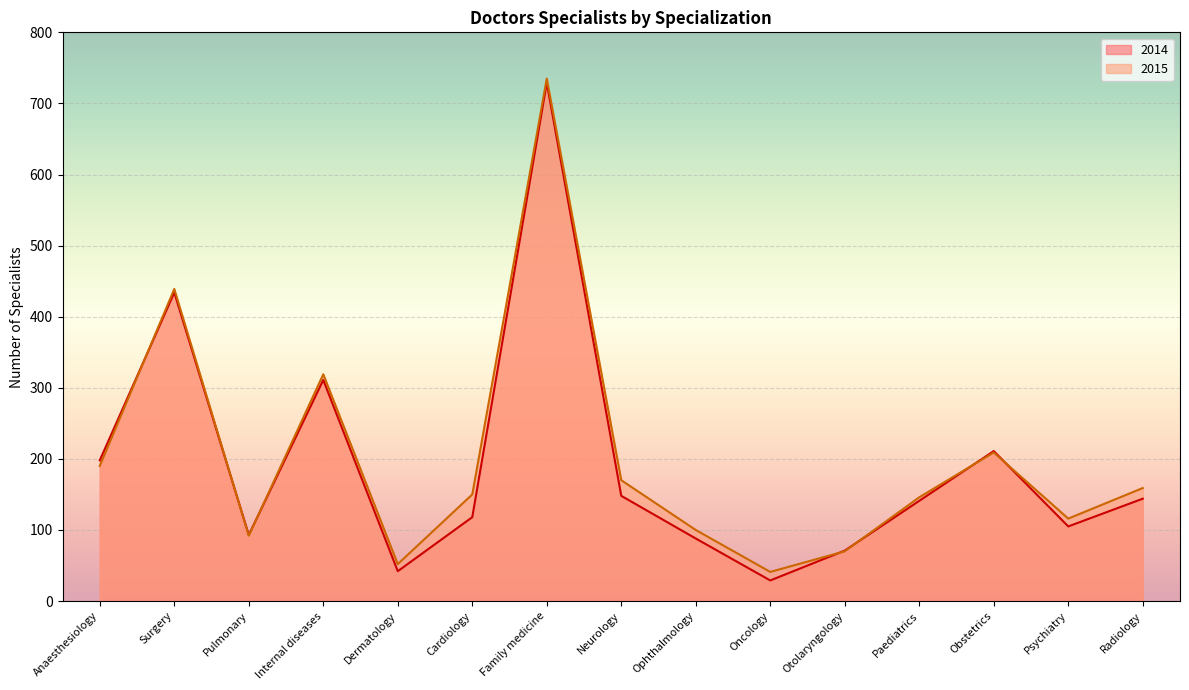

What is the highest value of the 2015 series?

735